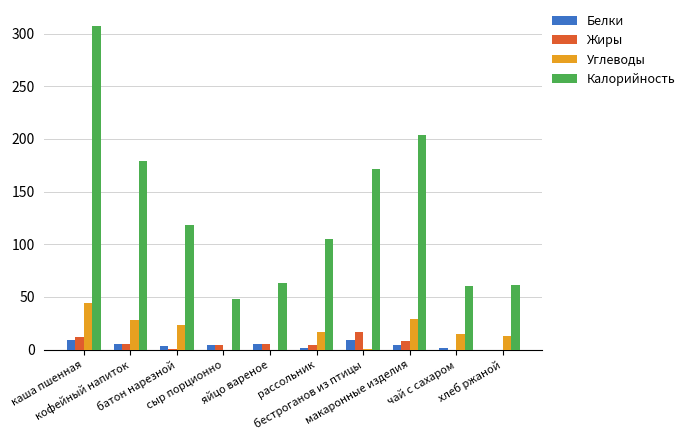

Which series has the largest range (max minus min)?

Калорийность